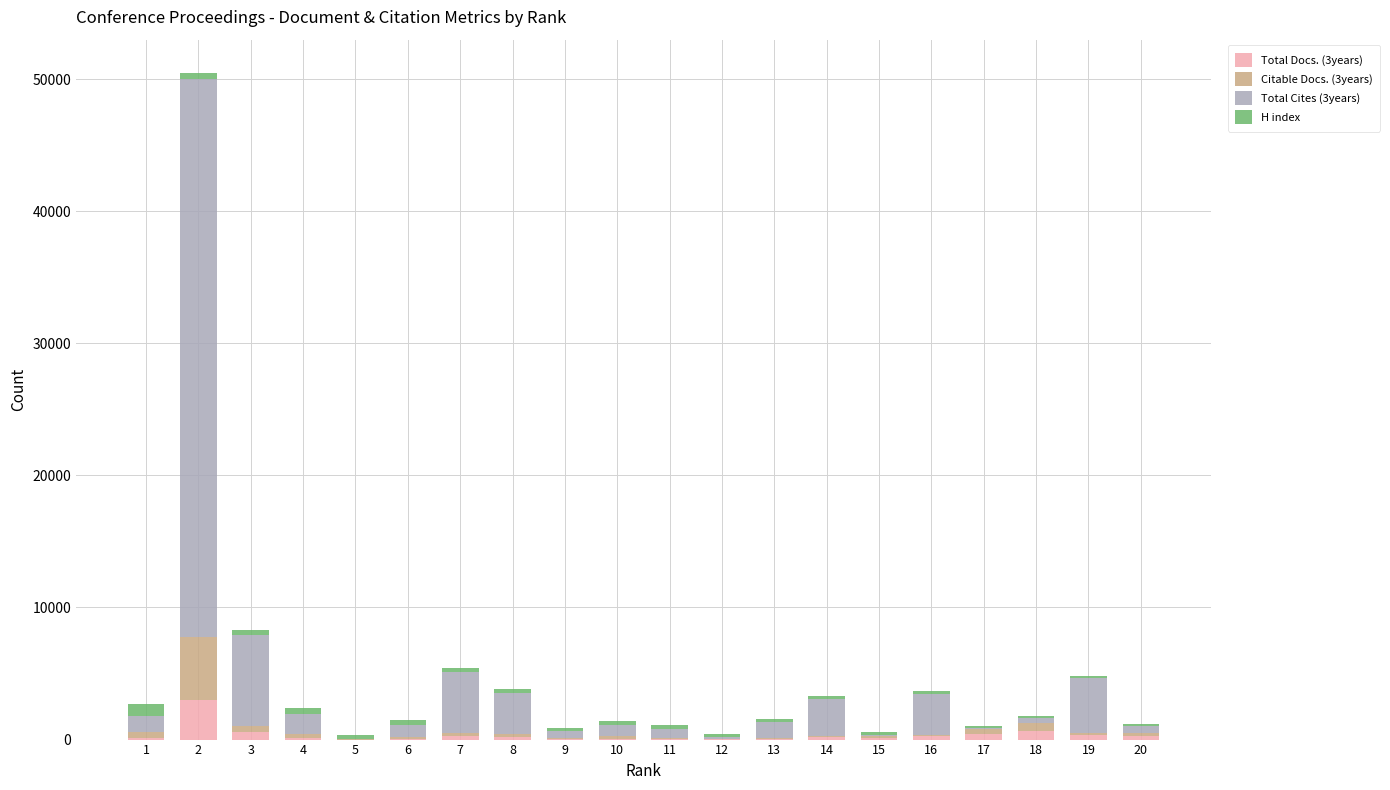

Count the number of categories in the chart.

20